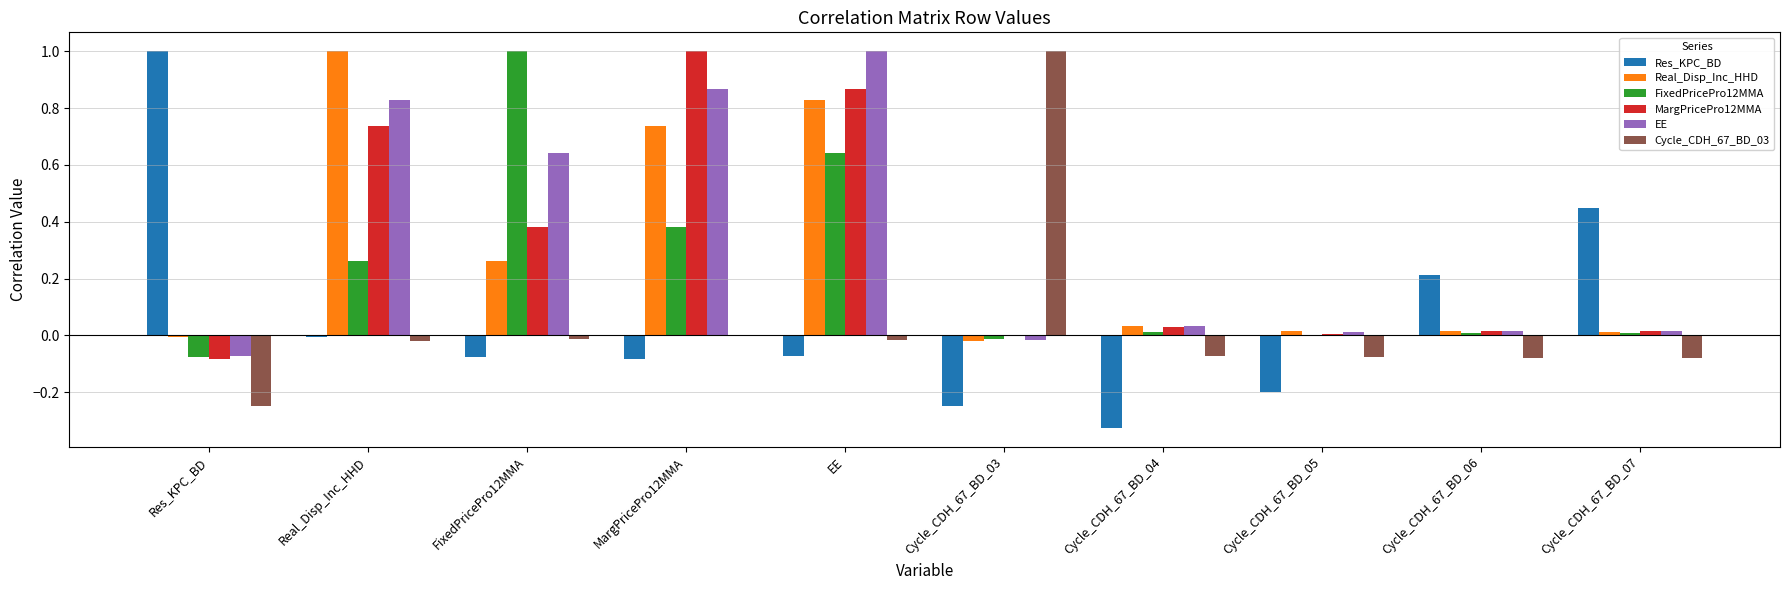

Does the chart contain stacked bars?

No